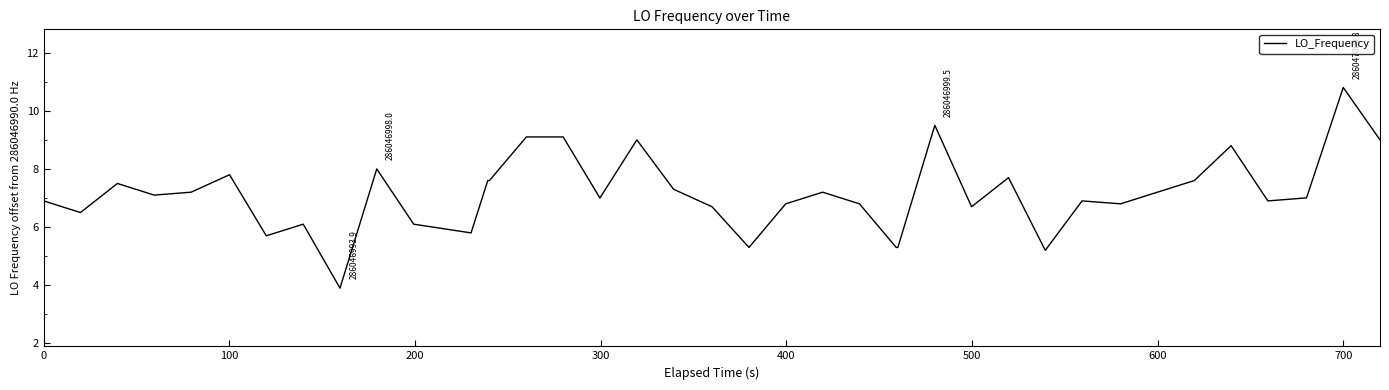

What is the smallest value displayed?

3.9